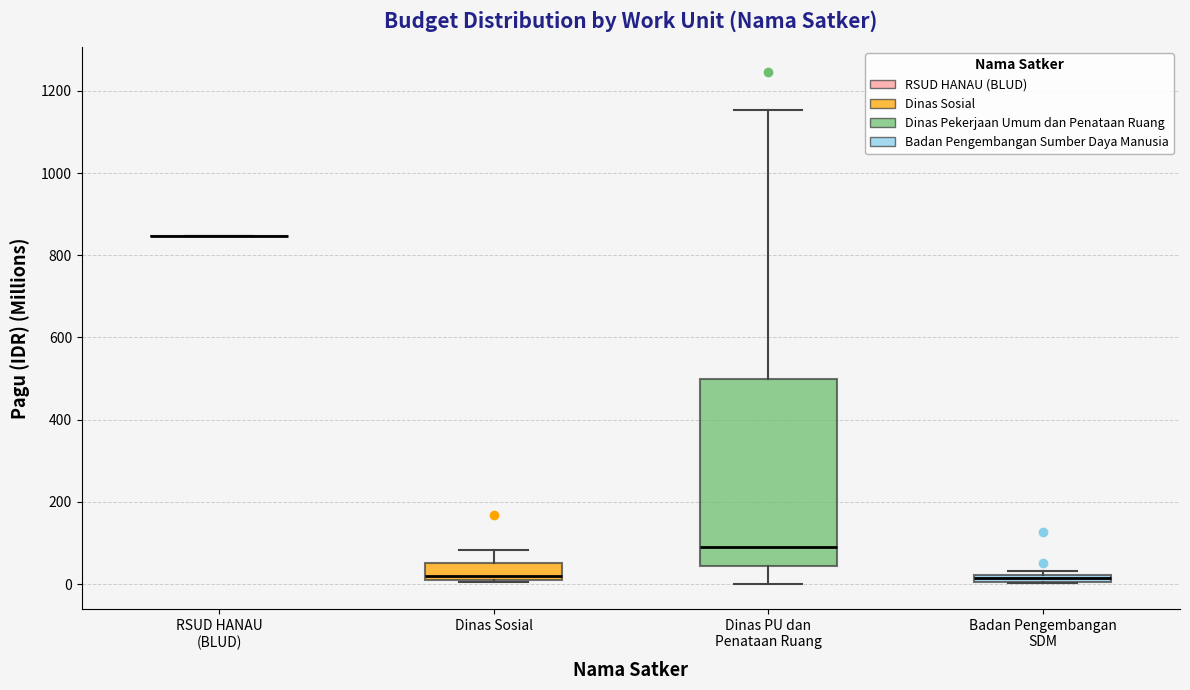

Which box is the tallest, from its lower edge to its upper edge?

Dinas PU dan Penataan Ruang